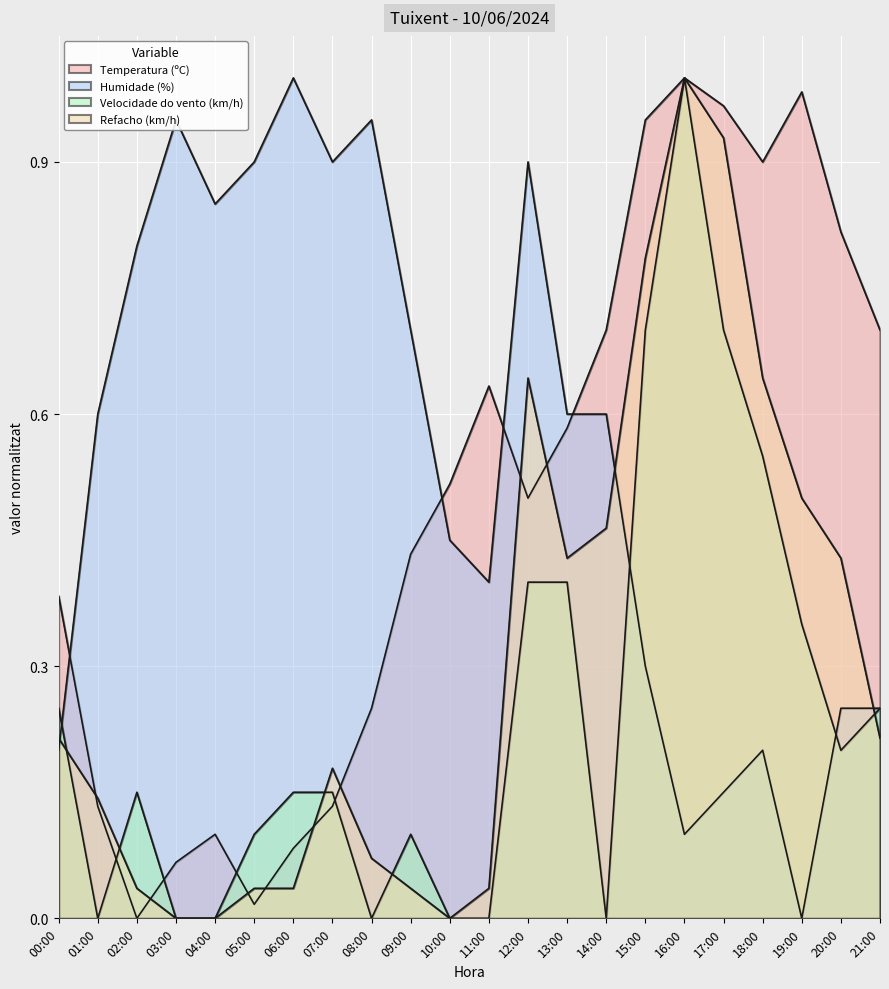

How many lines are shown in the chart?

4